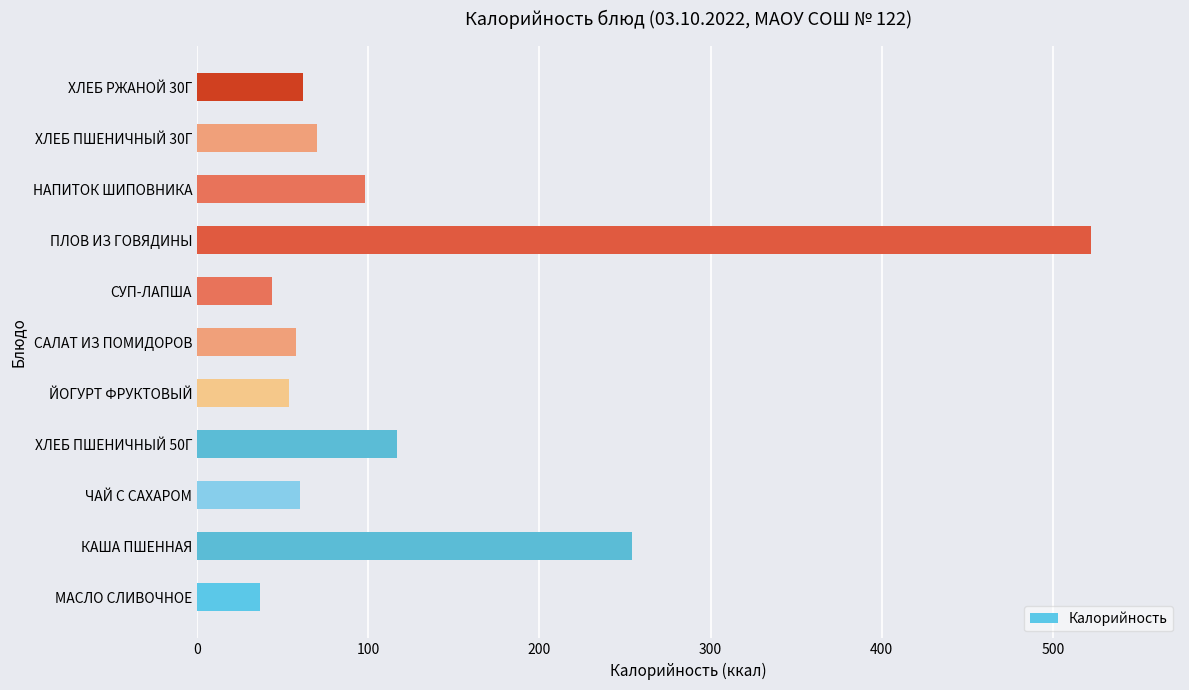

True or false: the data shows 37 at ХЛЕБ ПШЕНИЧНЫЙ 50Г.

False